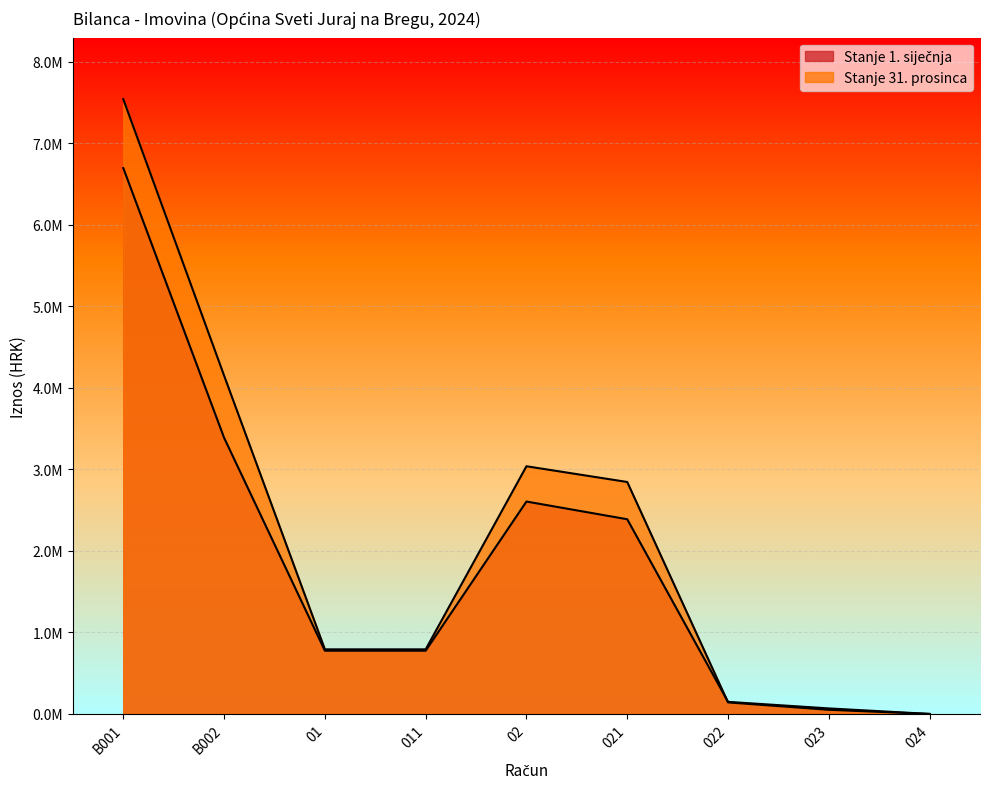

Is the value of Stanje 31. prosinca at 023 greater than the value of Stanje 1. siječnja at 023?

No